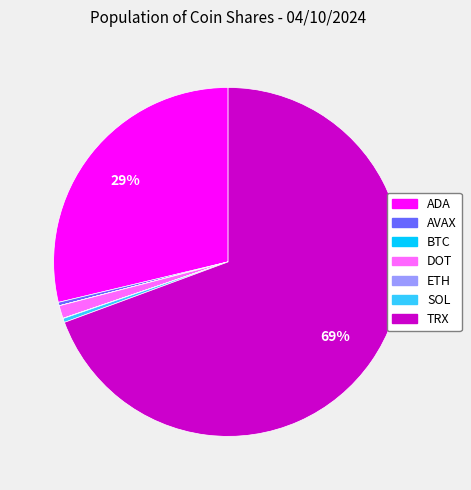

What is the ratio of the value at ADA to the value at TRX?

0.4